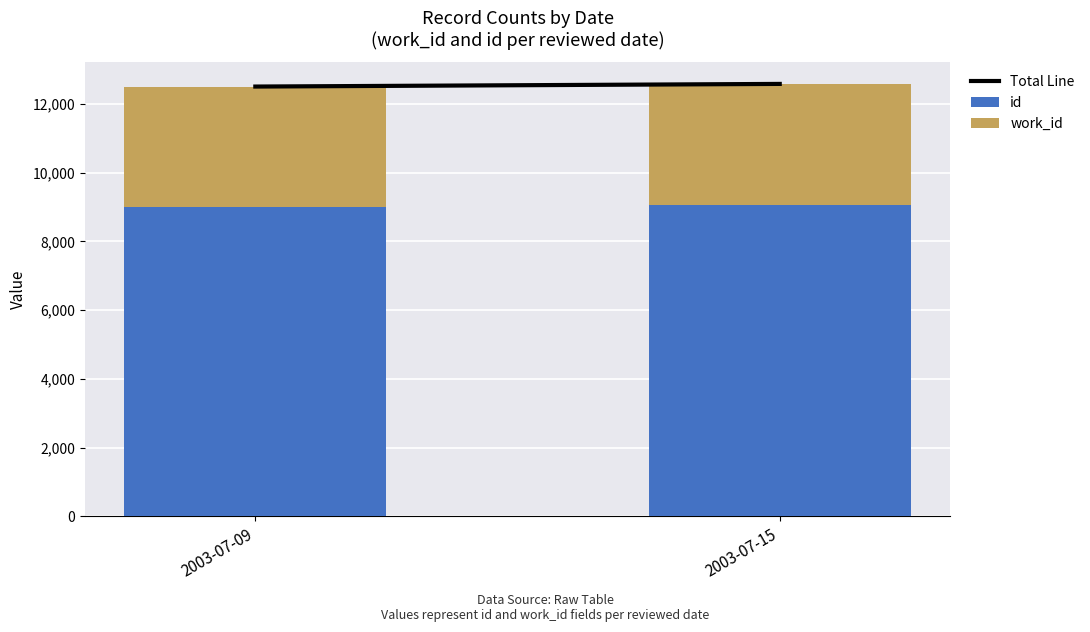

What is the minimum value for id?

8992